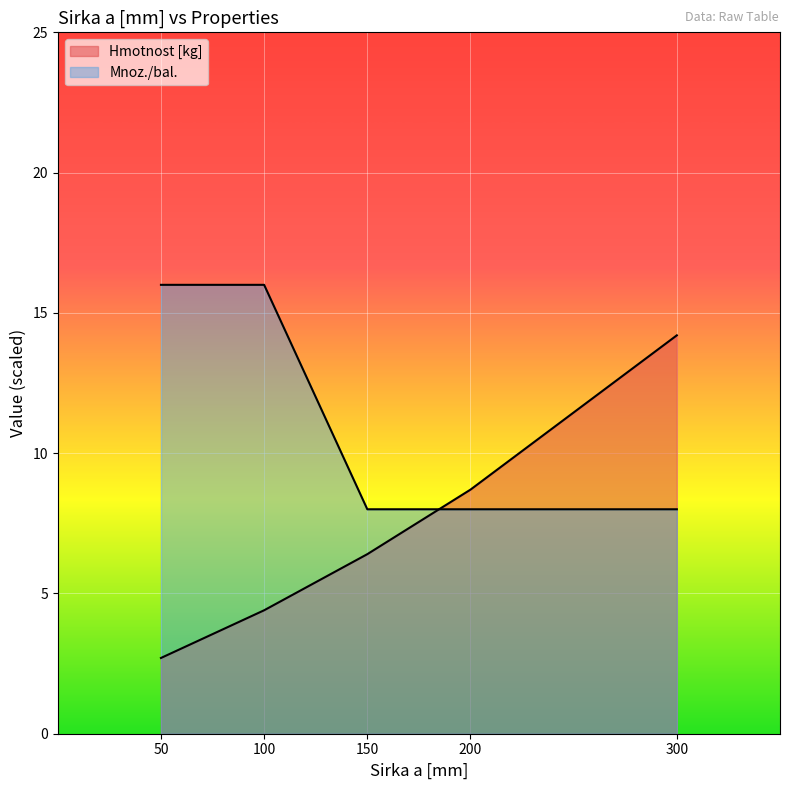

What is the difference between the second highest and minimum values in the Mnoz./bal. series?

8.0